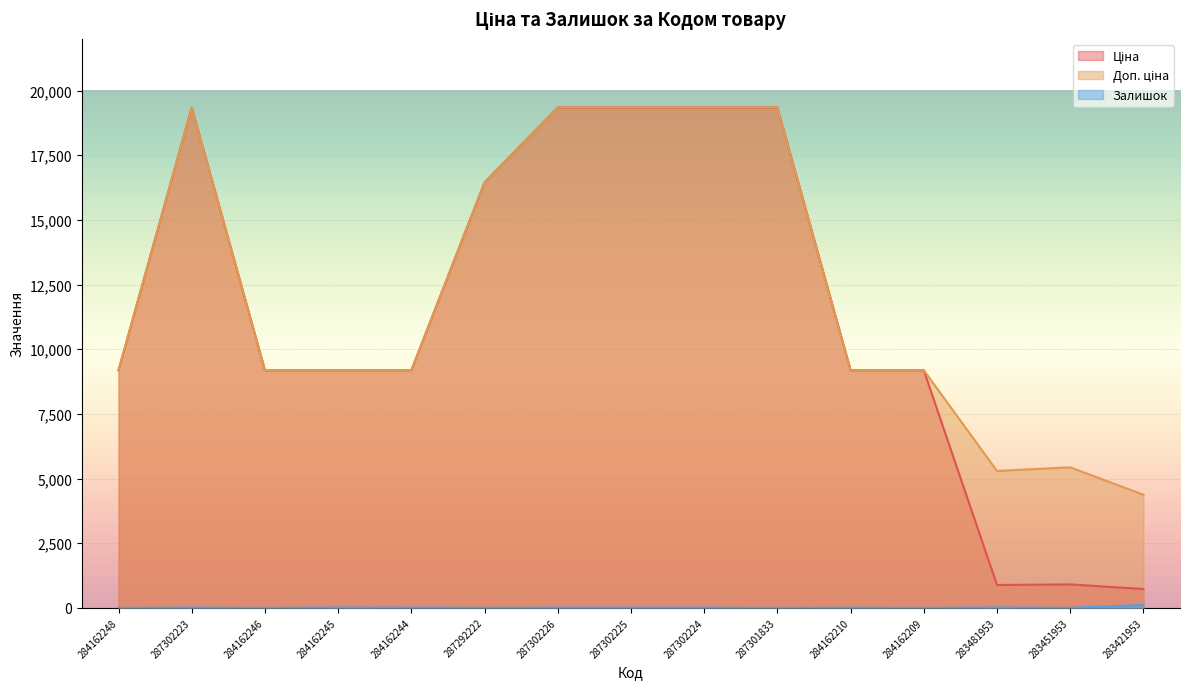

True or false: Ціна has a value of 4740.7 at 284162244.

False